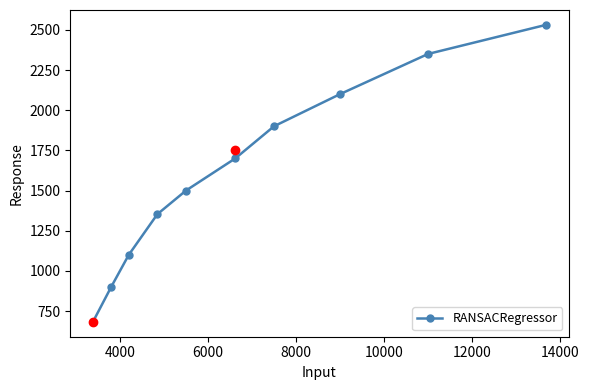

What is the value of the 9th point from the left?

2350